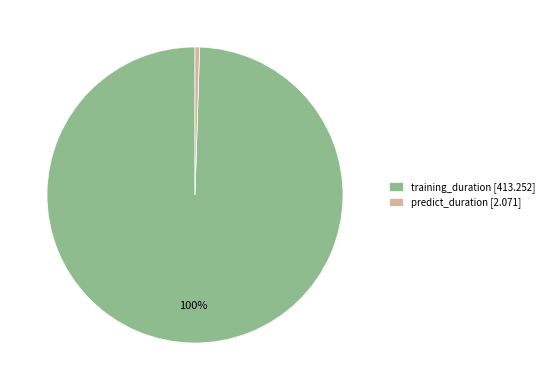

Is the sum of training_duration [413.252] and predict_duration [2.071] greater than half?

Yes